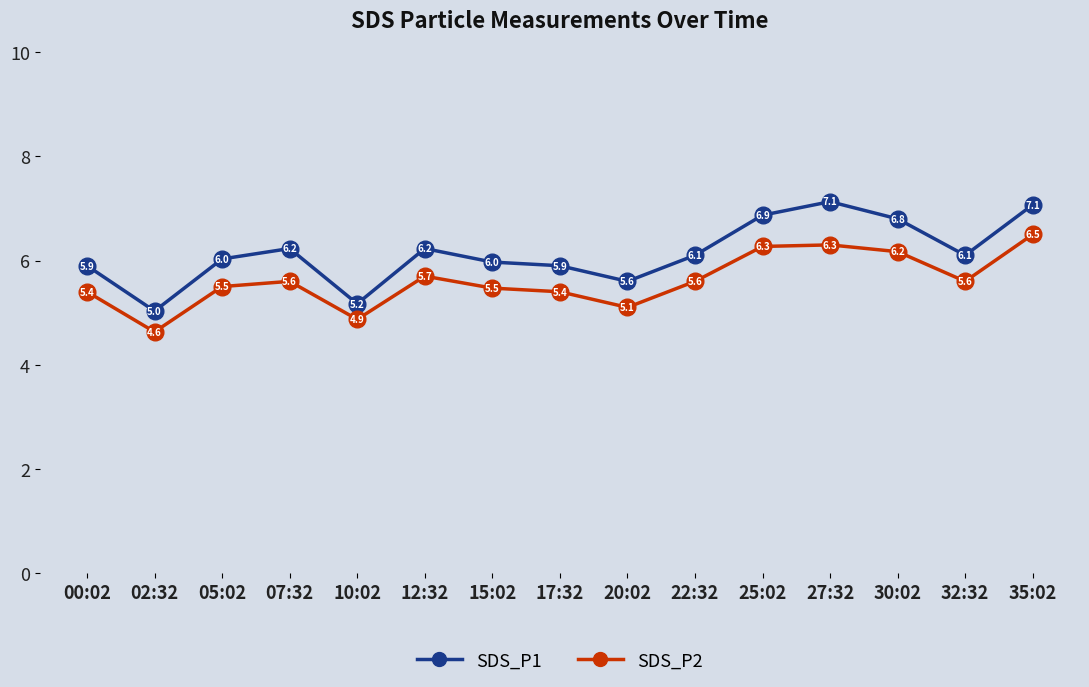

True or false: SDS_P1 and SDS_P2 cross at least once.

False